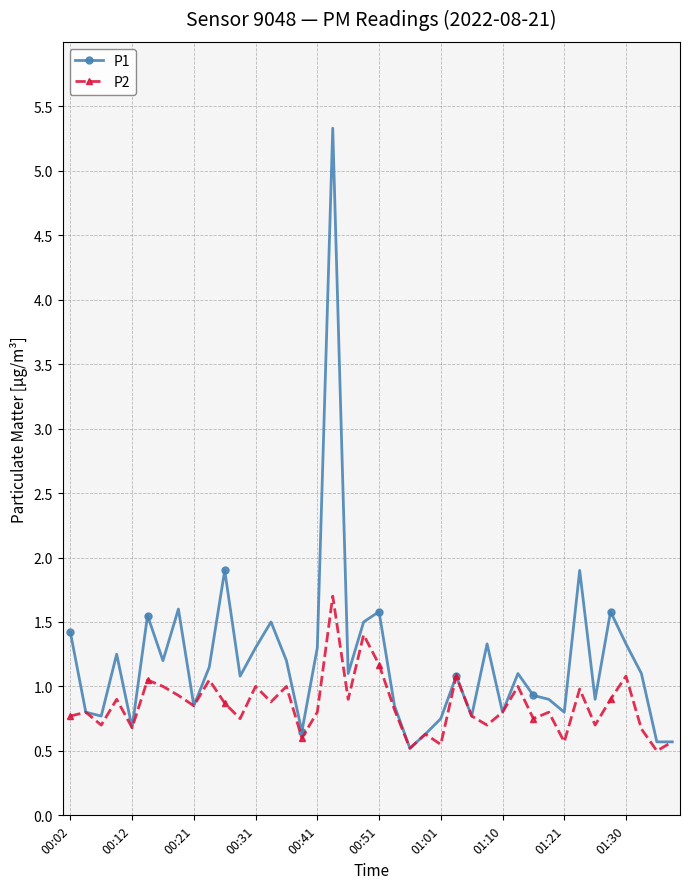

At how many categories does at least one series exceed 4?

1